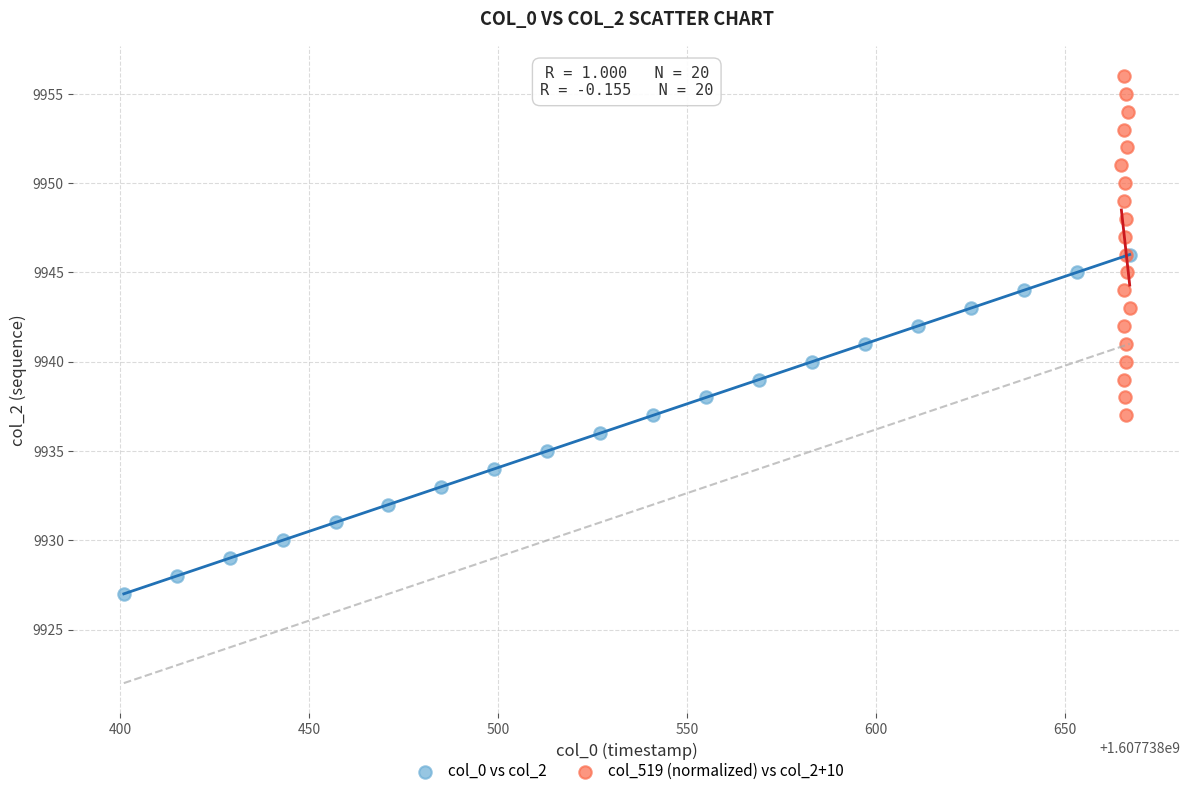

Which series reaches the maximum Y coordinate?

col_519 (normalized) vs col_2+10